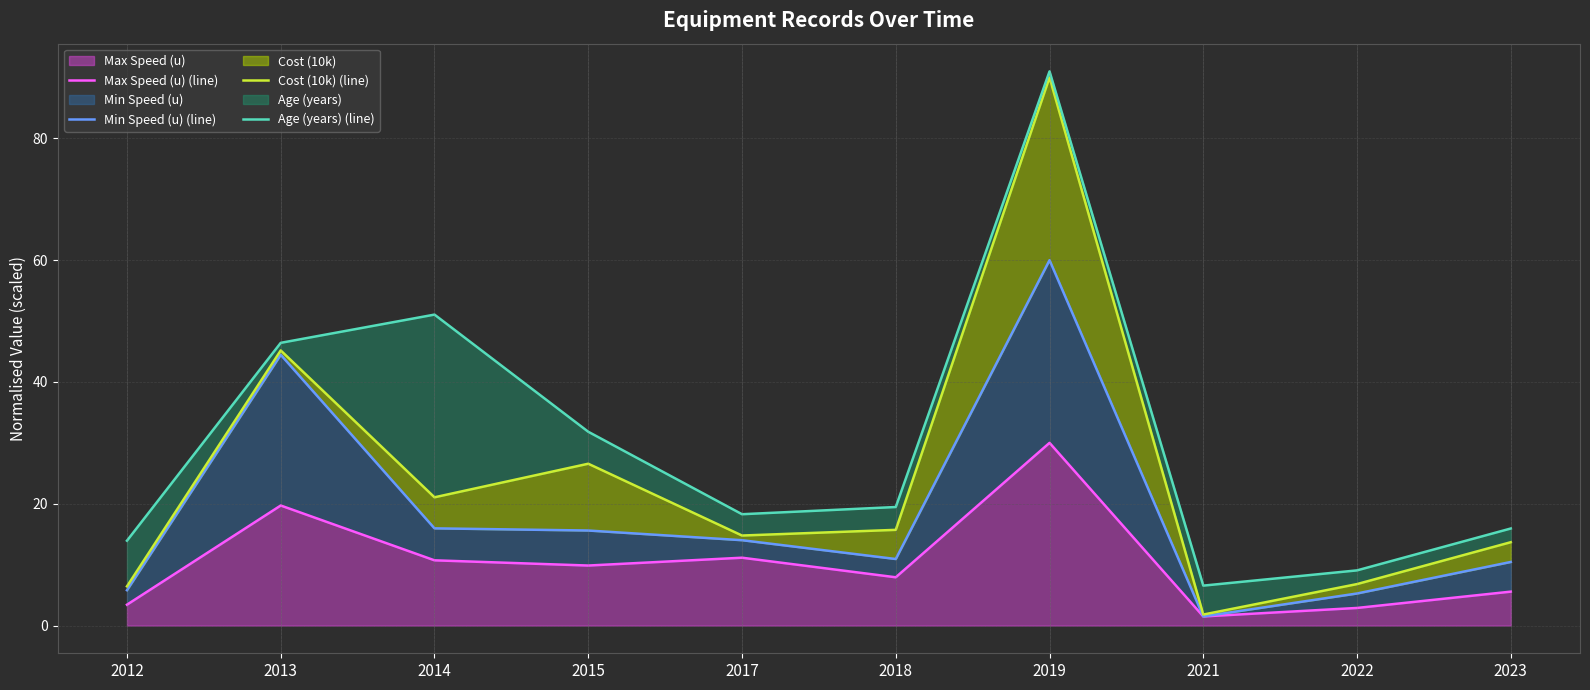

What is the difference between the highest and lowest values at 2017?

7.1